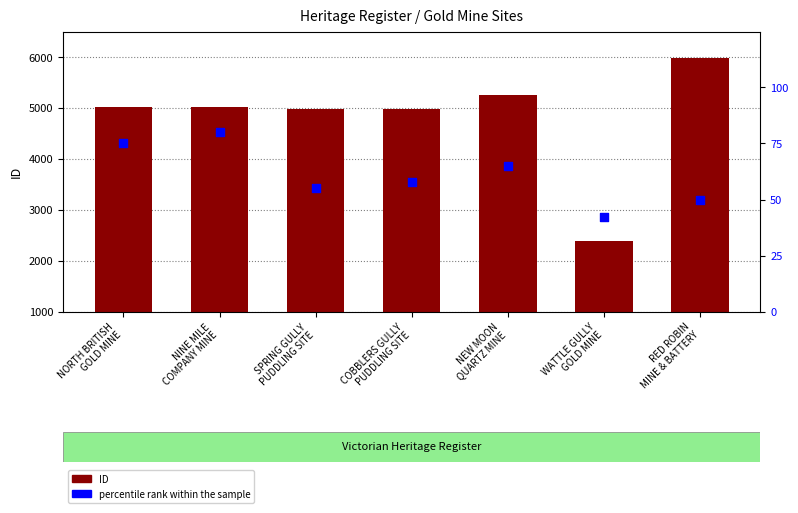

What are all the series names shown in the legend?

ID, percentile rank within the sample